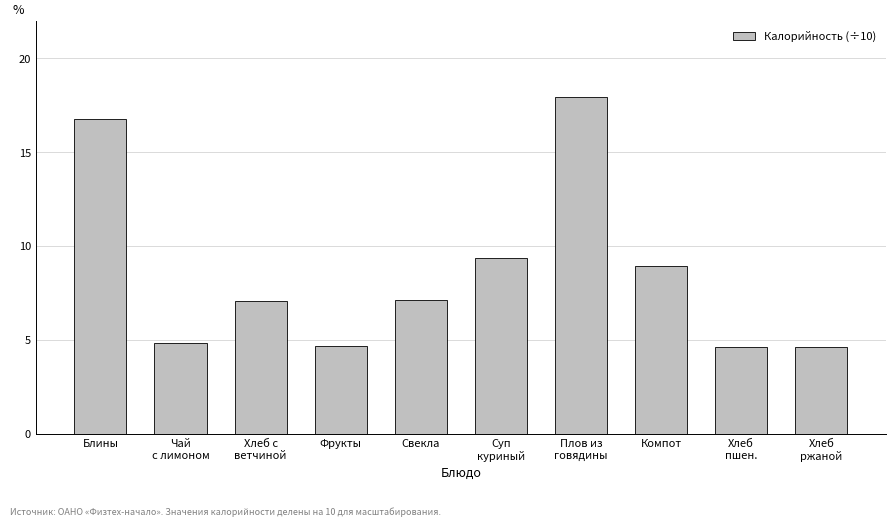

What is the average value?

8.6